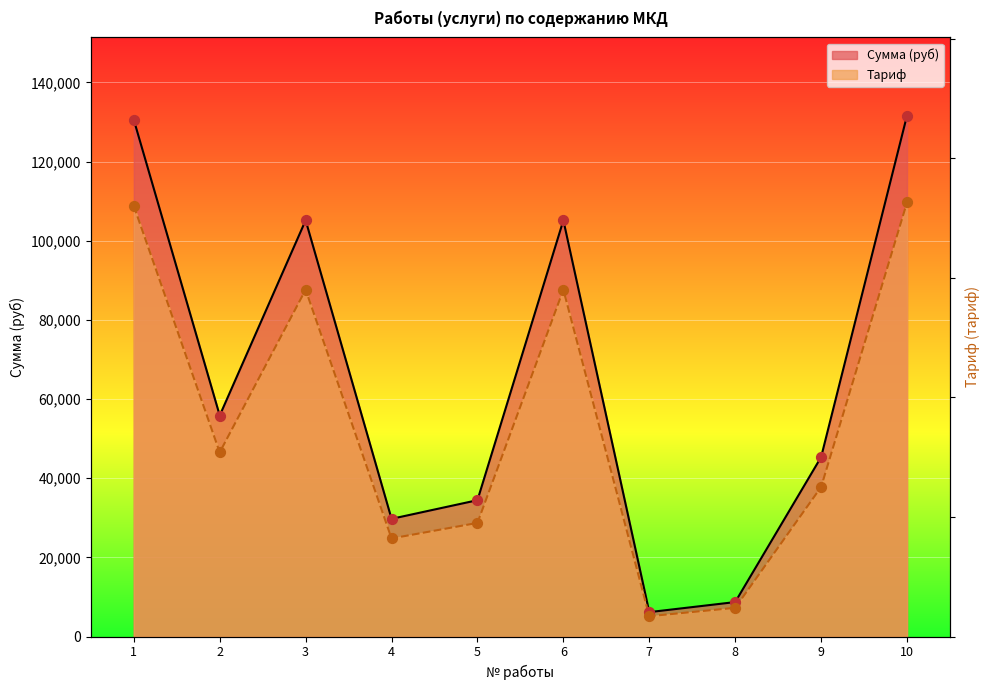

What are all the series names shown in the legend?

Сумма (руб), Тариф